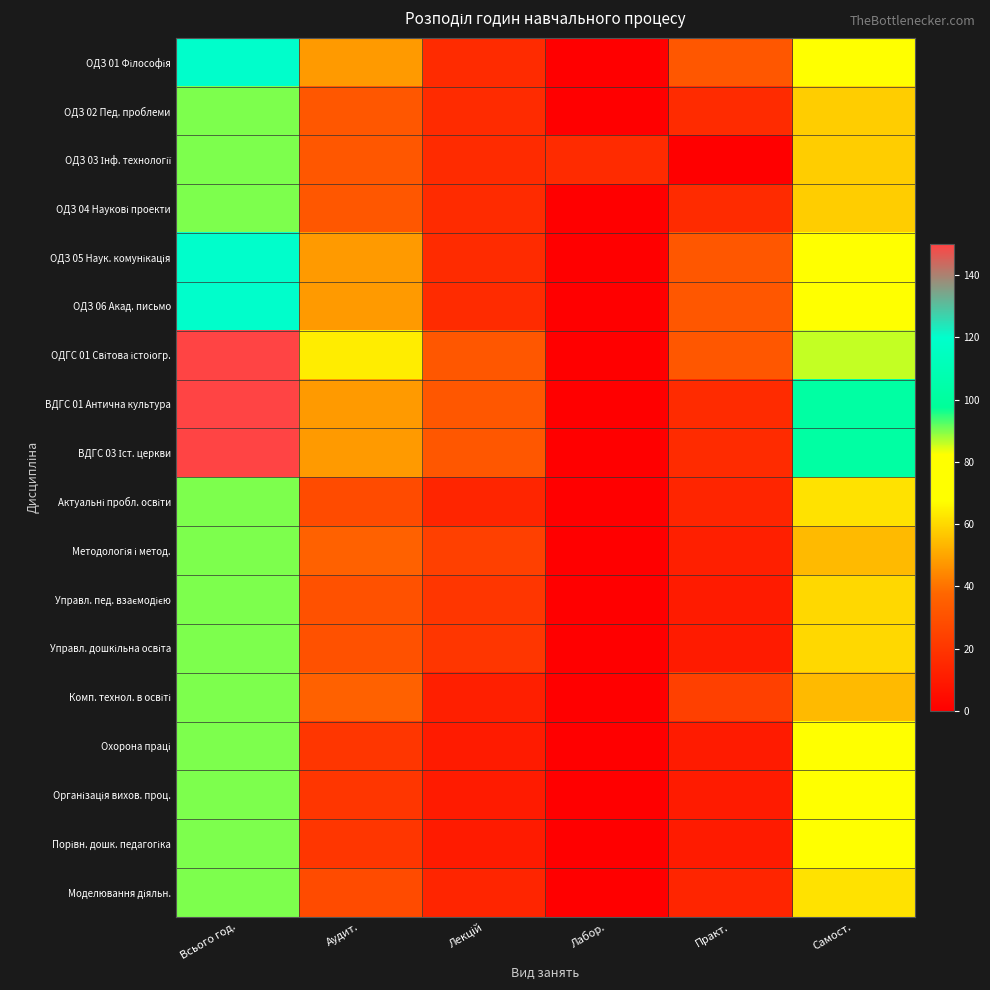

At Аудит., list the series in order from smallest to largest.

Охорона праці, Організація вихов. проц., Порівн. дошк. педагогіка, Актуальні пробл. освіти, Моделювання діяльн., Управл. пед. взаємодією, Управл. дошкільна освіта, ОДЗ 02 Пед. проблеми, ОДЗ 03 Інф. технології, ОДЗ 04 Наукові проекти, Методологія і метод., Комп. технол. в освіті, ОДЗ 01 Філософія, ОДЗ 05 Наук. комунікація, ОДЗ 06 Акад. письмо, ВДГС 01 Антична культура, ВДГС 03 Іст. церкви, ОДГС 01 Світова істоіогр.